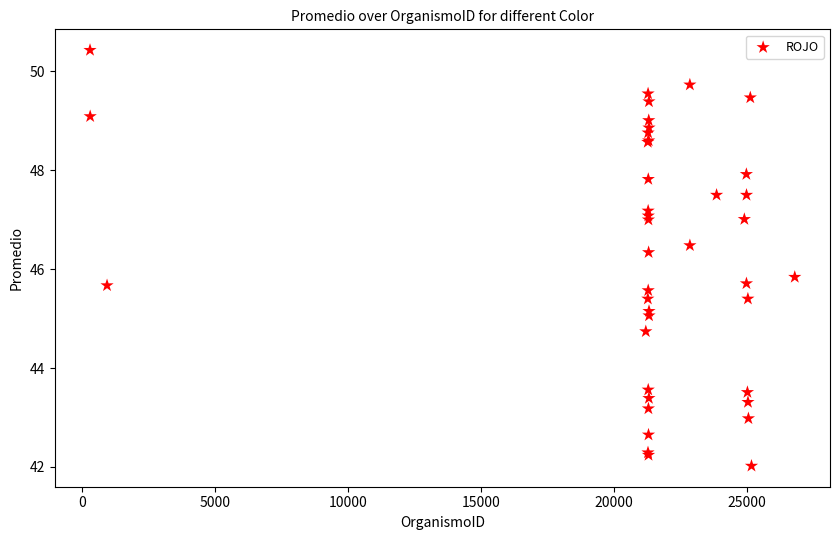

What Y value in the scatter plot is closest to 46?

45.8